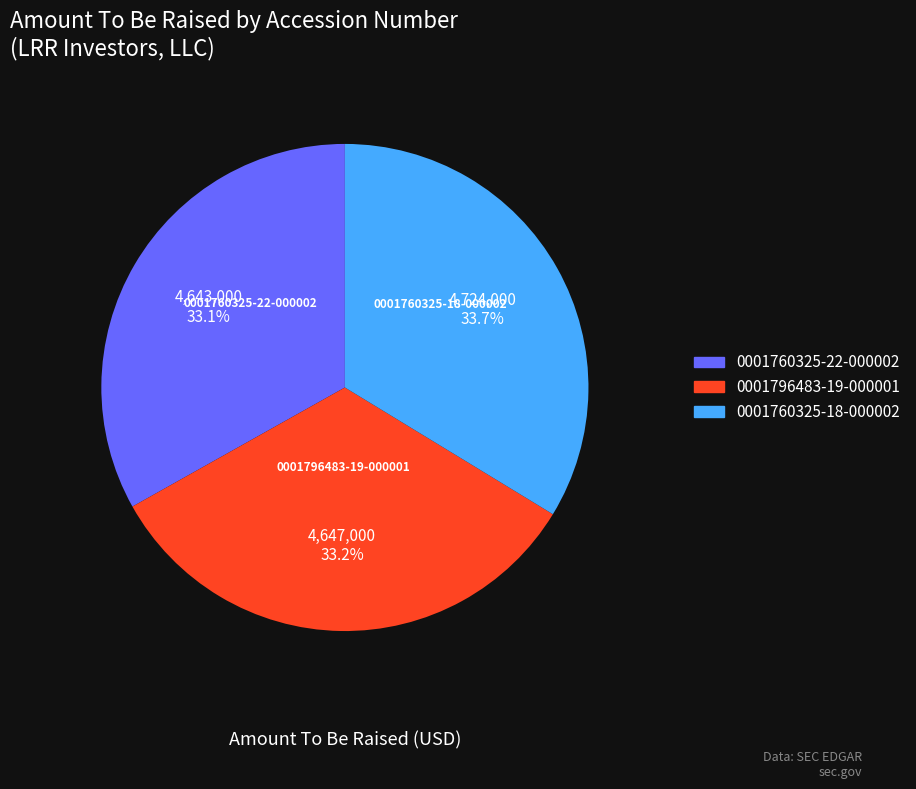

What is the ratio of the value at 0001760325-18-000002 to the value at 0001760325-22-000002?

1.0